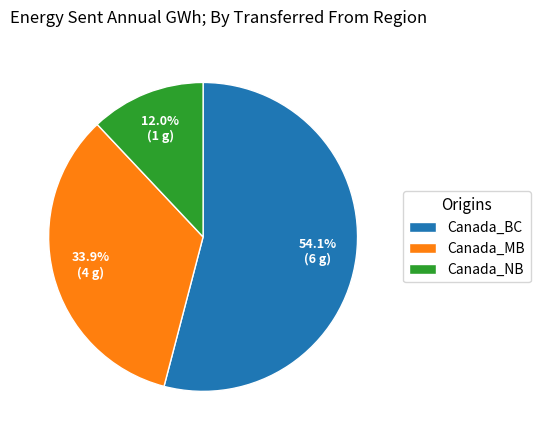

Count the number of slices in the pie.

3